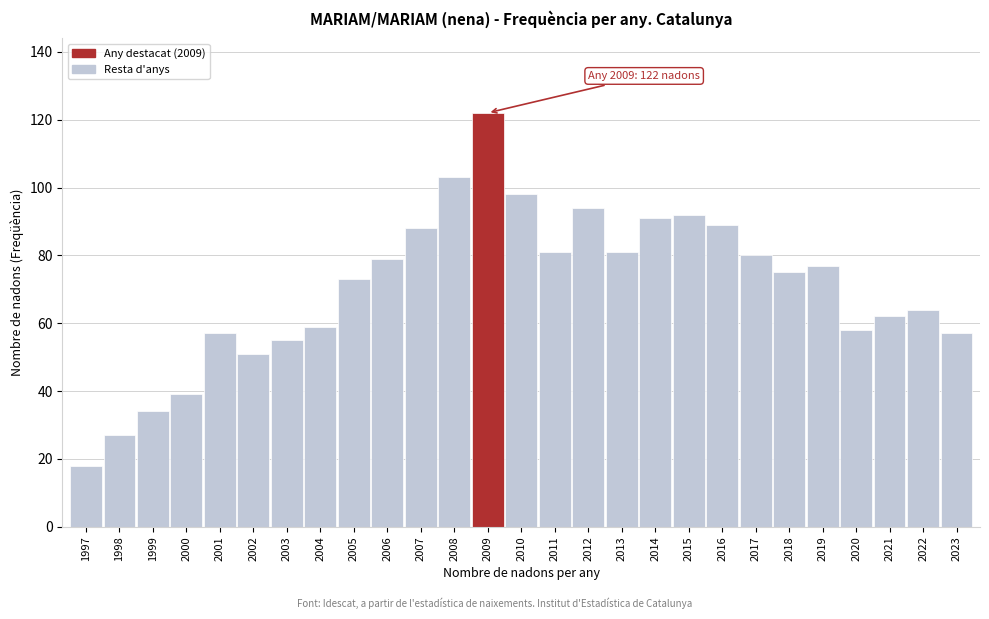

Reading left to right, what are all the values shown in this chart?

18	27	34	39	57	51	55	59	73	79	88	103	122	98	81	94	81	91	92	89	80	75	77	58	62	64	57